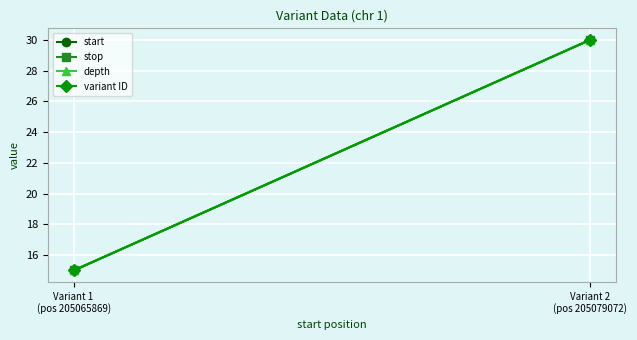

How many series are shown in this chart?

4